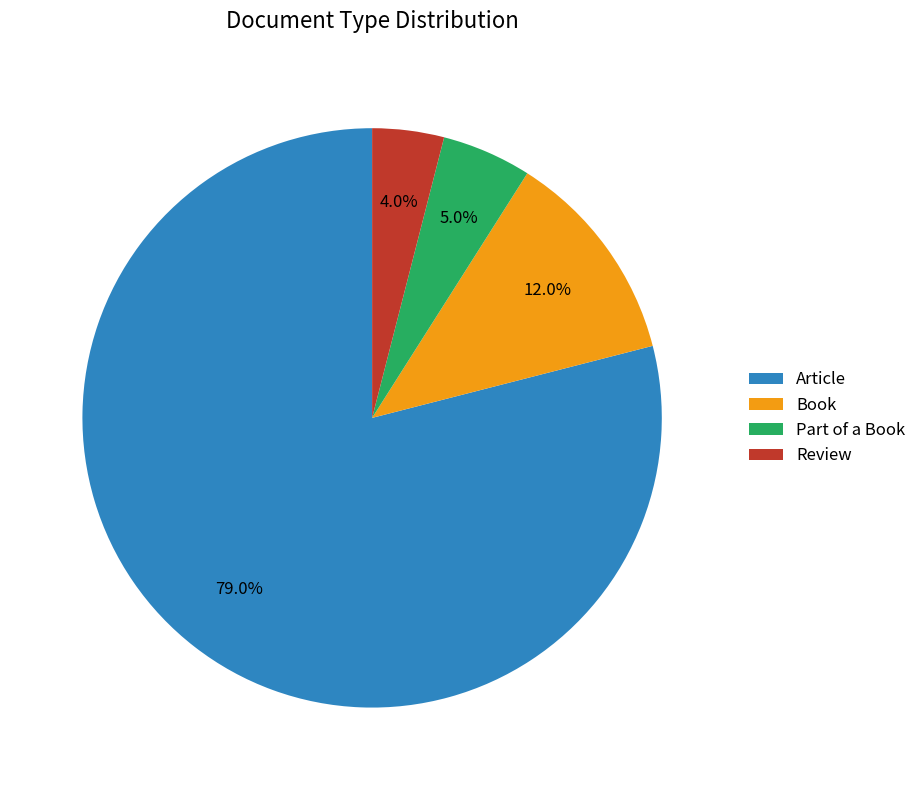

What is the largest slice in the pie chart?

Article